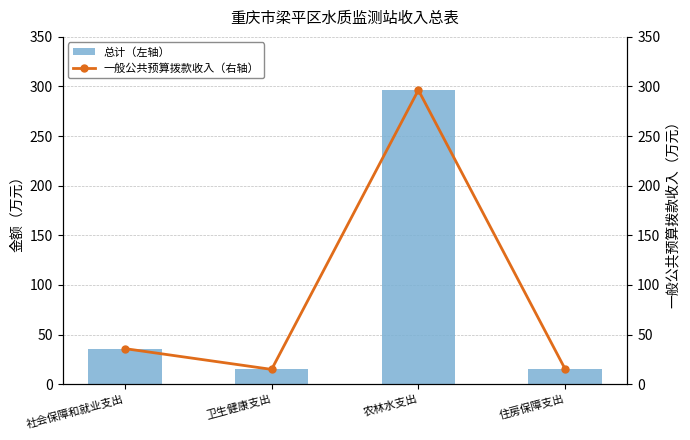

How many values in the 一般公共预算拨款收入（右轴） series exceed 35?

2